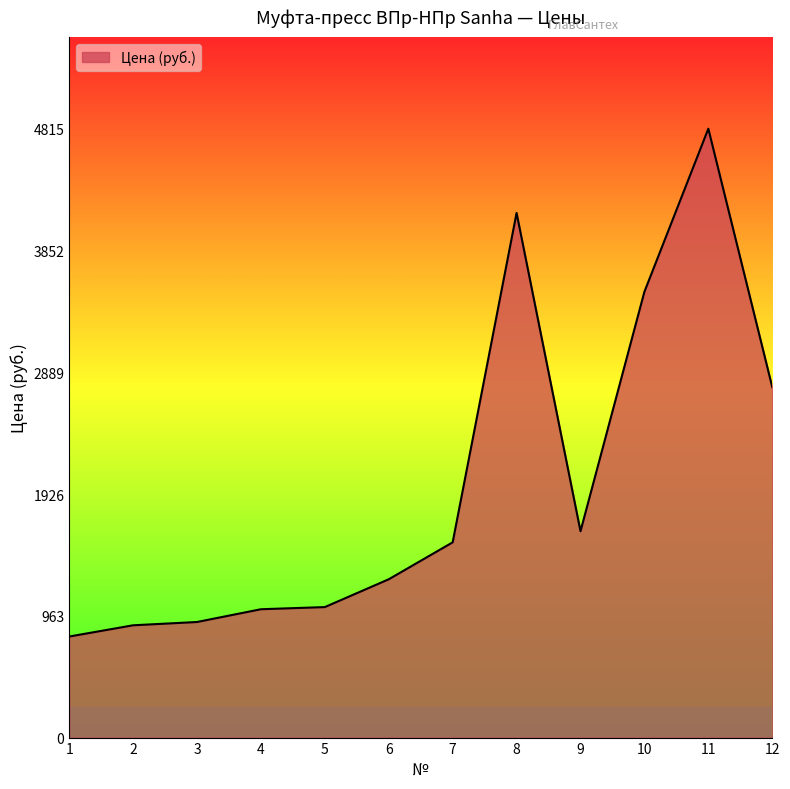

What is the difference between the second highest and minimum values?

3350